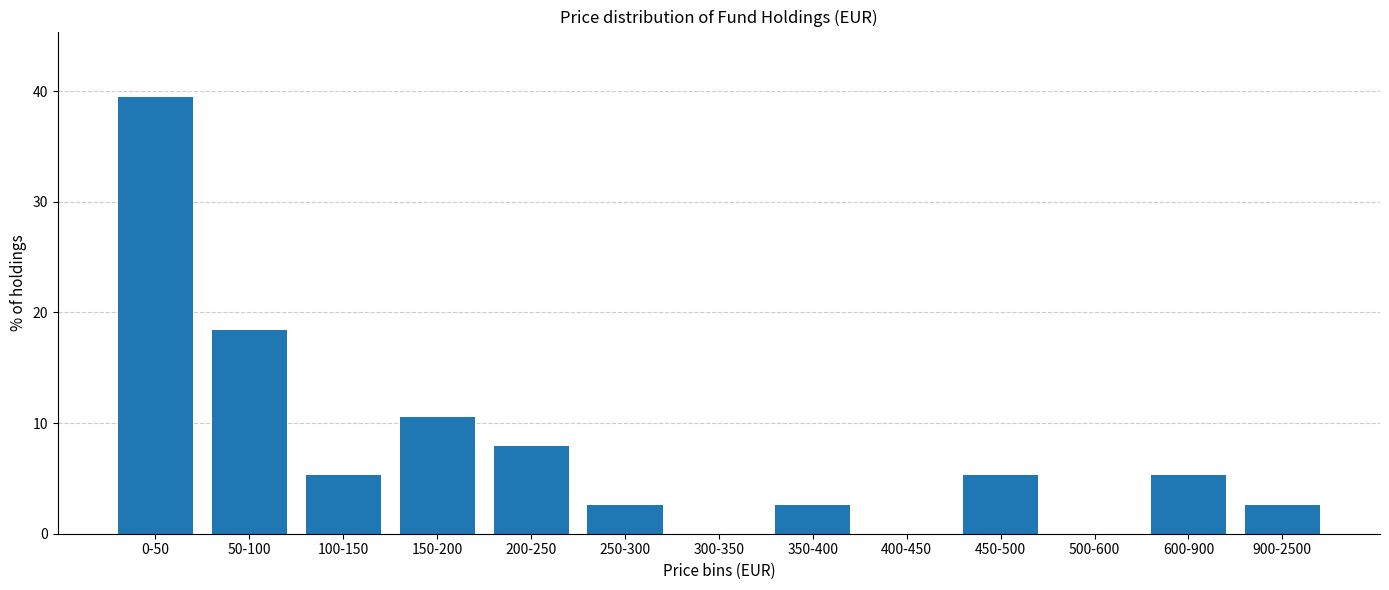

Reading left to right, extract all data points from this chart.

0-50=39.5	50-100=18.4	100-150=5.3	150-200=10.5	200-250=7.9	250-300=2.6	300-350=0.0	350-400=2.6	400-450=0.0	450-500=5.3	500-600=0.0	600-900=5.3	900-2500=2.6